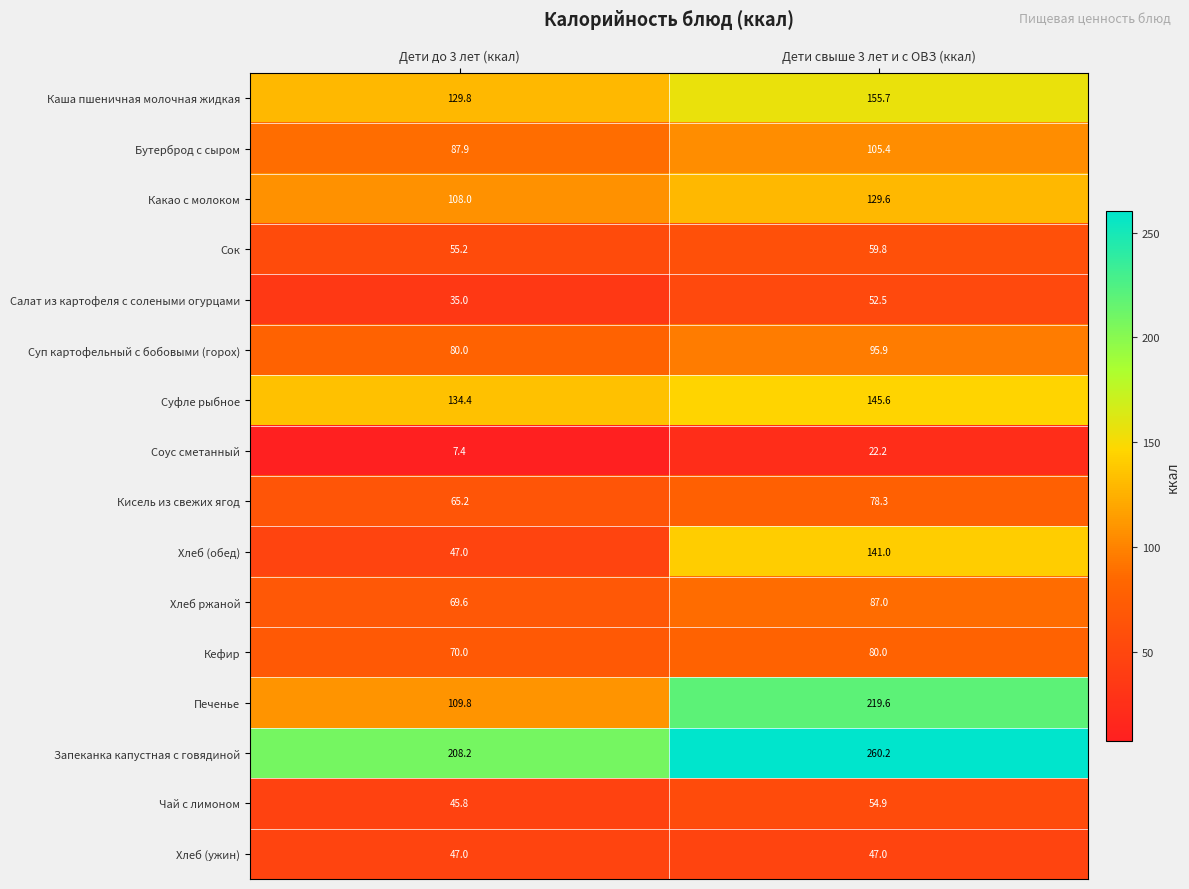

True or false: Суп картофельный с бобовыми (горох) has a value of 80.0 at Дети до 3 лет (ккал).

True